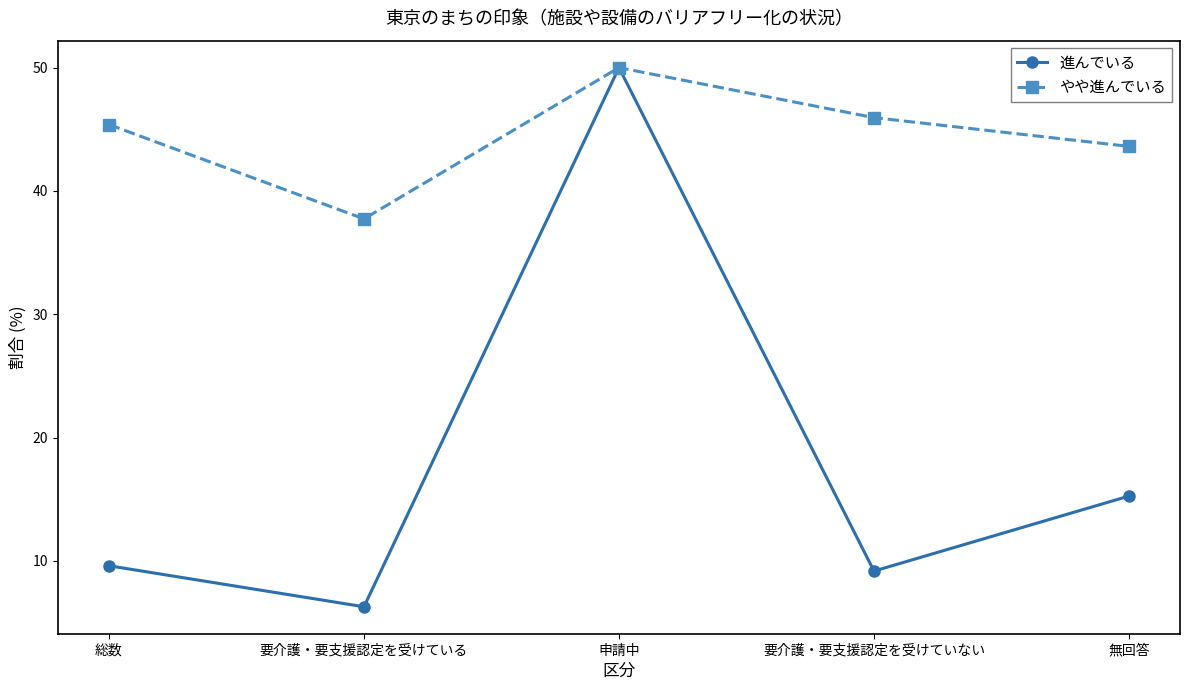

What are all the series names shown in the legend?

進んでいる, やや進んでいる